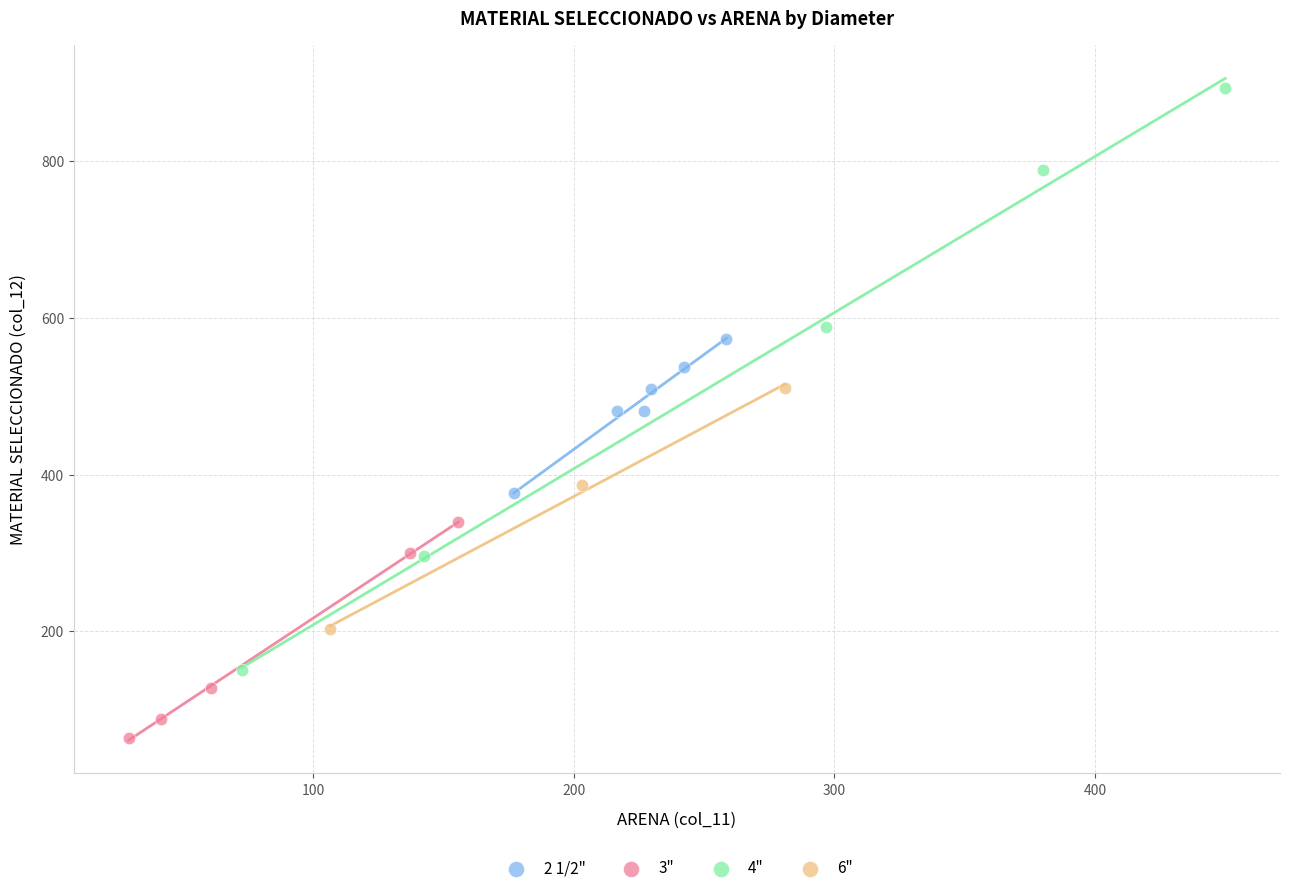

Which series contains the lowest Y value?

3"